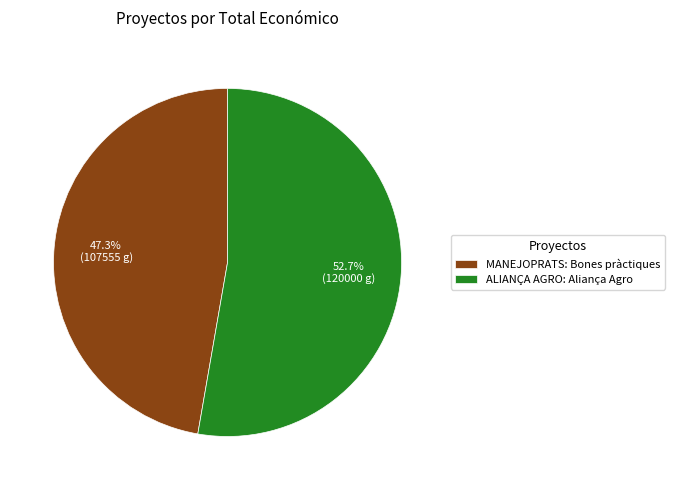

To the nearest percent, what portion does ALIANÇA AGRO: Aliança Agro represent?

53%